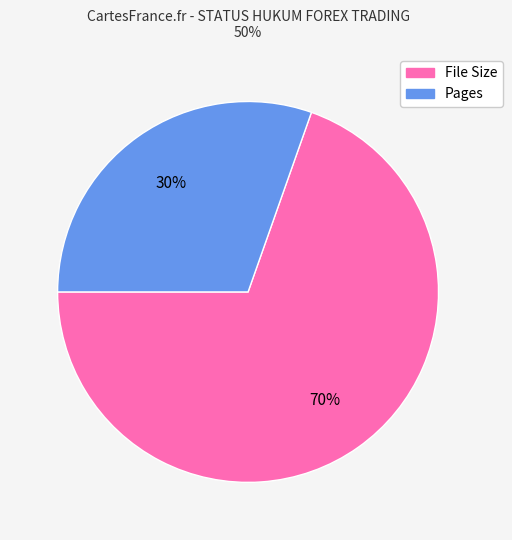

Does any single category account for the majority?

Yes